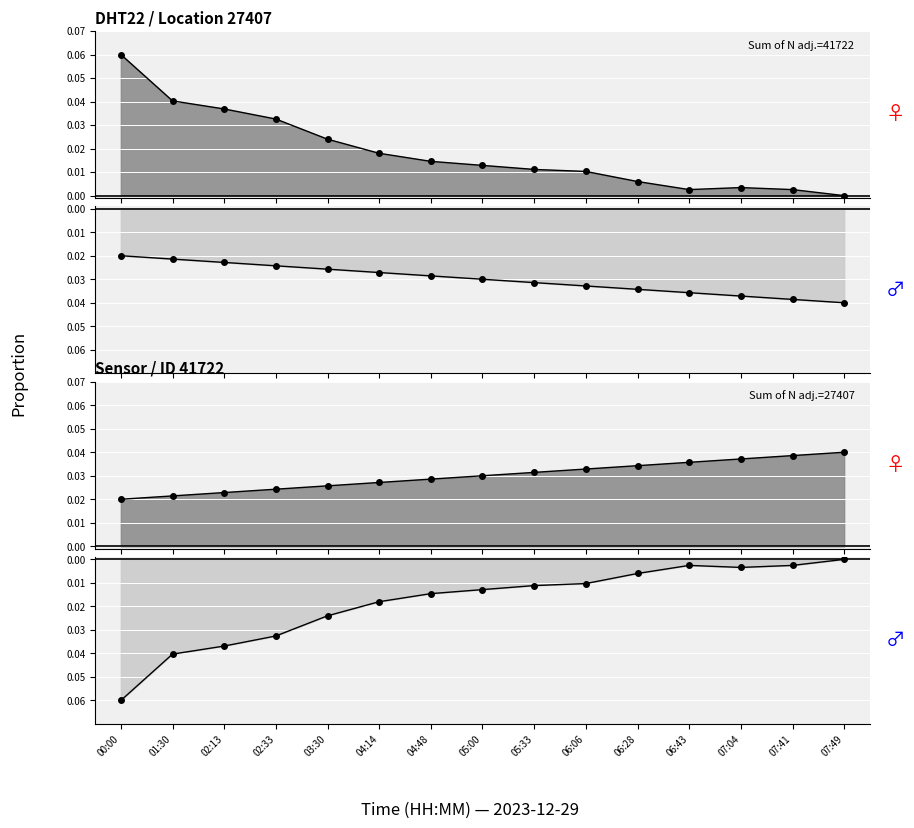

The value of temperature at 02:33 is -0.0. True or false?

False